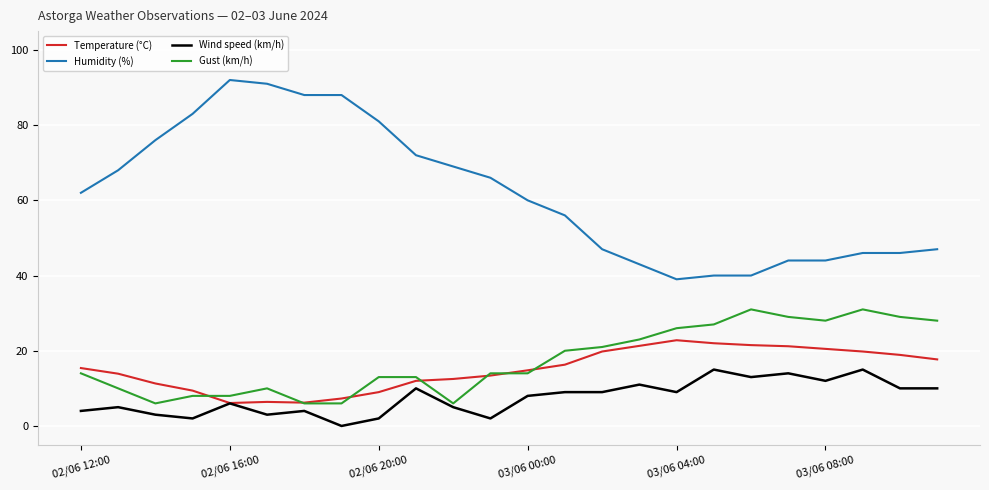

What is the maximum value for Temperature (°C)?

22.8